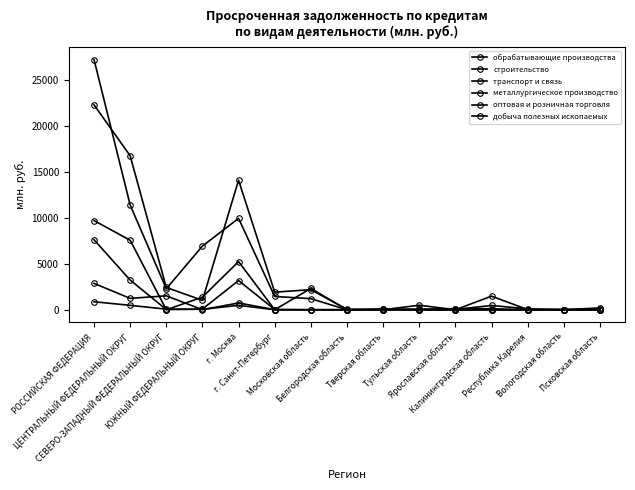

How many data points in добыча полезных ископаемых are above 0?

5